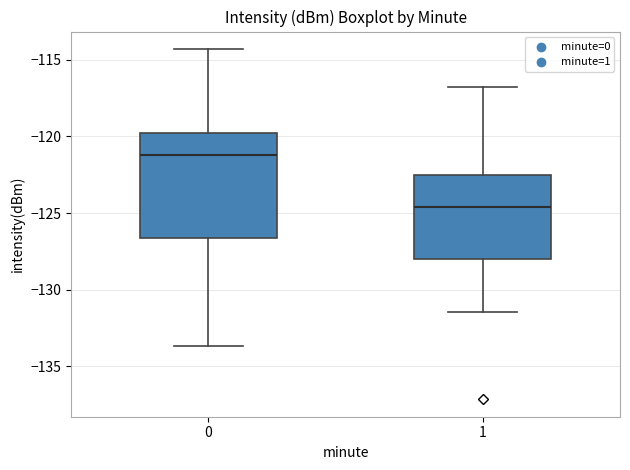

Reading left to right, read every box against the y-axis: the position of its median line, the range the box covers, and the ends of its whiskers. The values are not printed on the chart, so give them approximately, as read against the axis.

0: median -121.5, box -126.5 to -120.0, whiskers -133.5 to -114.5
1: median -124.5, box -128.0 to -122.5, whiskers -131.5 to -117.0